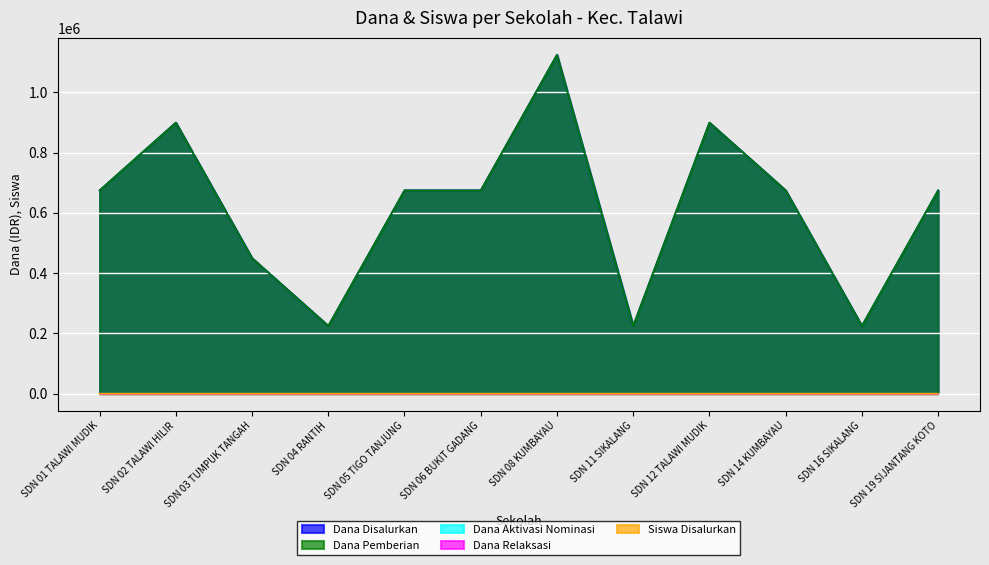

Is it true that Dana Pemberian equals 1125000 at SDN 08 KUMBAYAU?

True